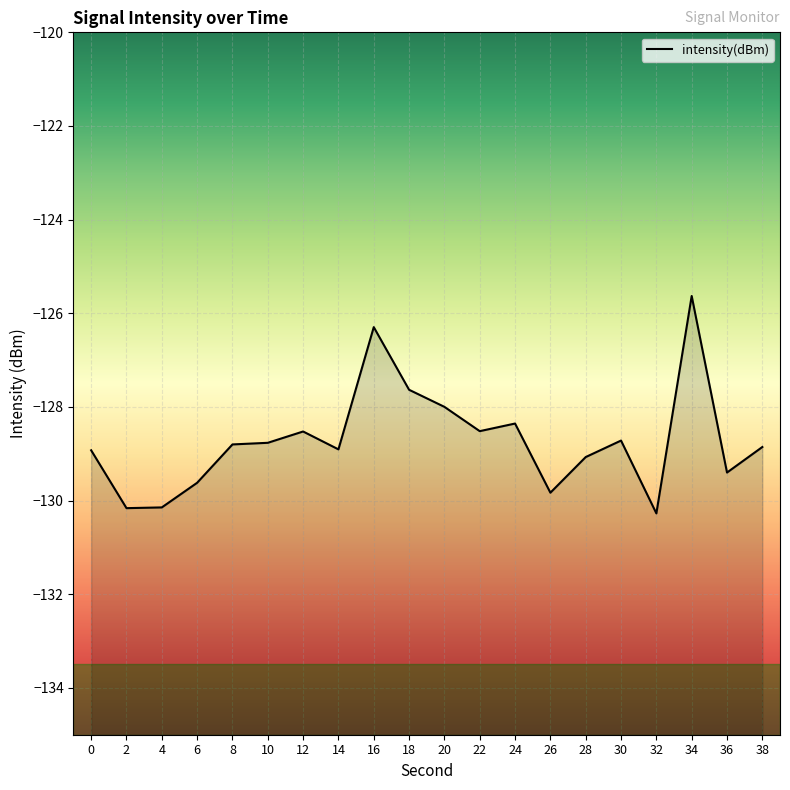

What is the sum of all values?

-2574.4